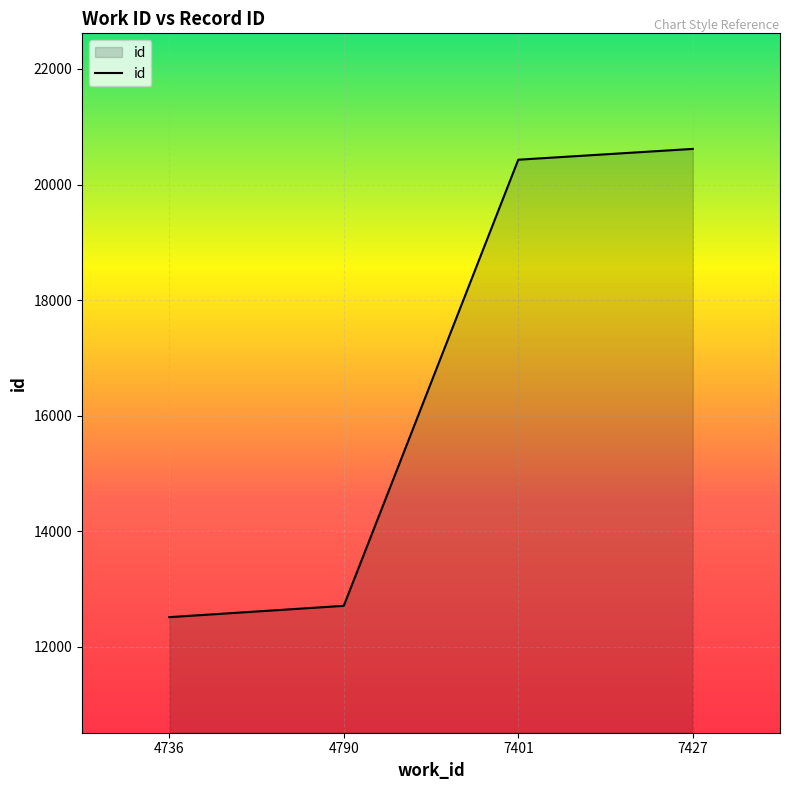

The chart shows a value of 20430 at 7401. True or false?

True